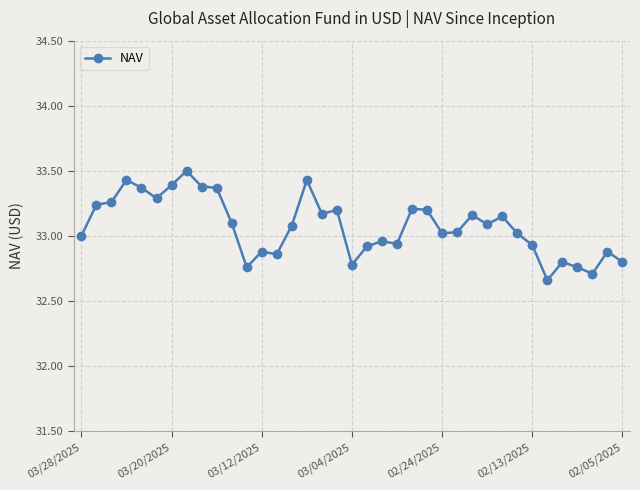

What is the difference between the maximum and minimum values?

0.8